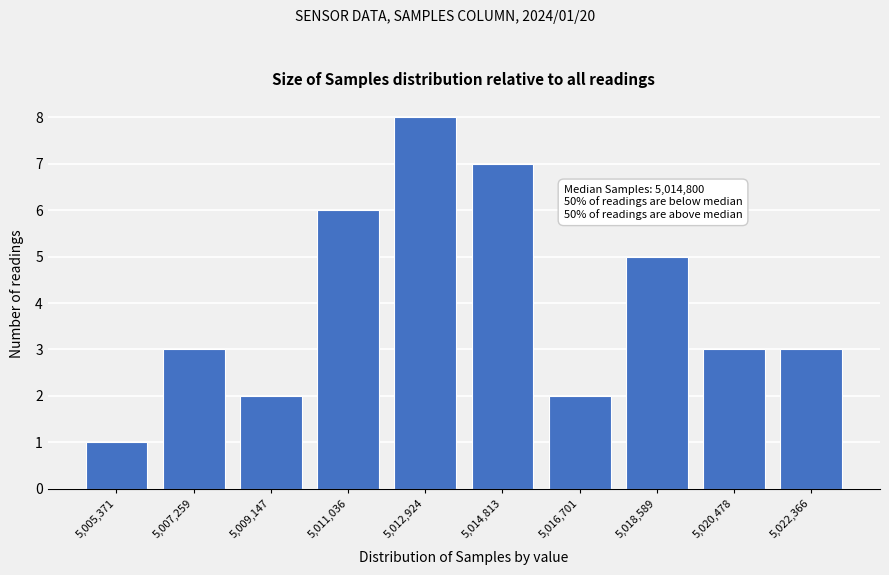

Reading right to left, list all the values displayed in this chart.

5,022,366=3	5,020,478=3	5,018,589=5	5,016,701=2	5,014,813=7	5,012,924=8	5,011,036=6	5,009,147=2	5,007,259=3	5,005,371=1